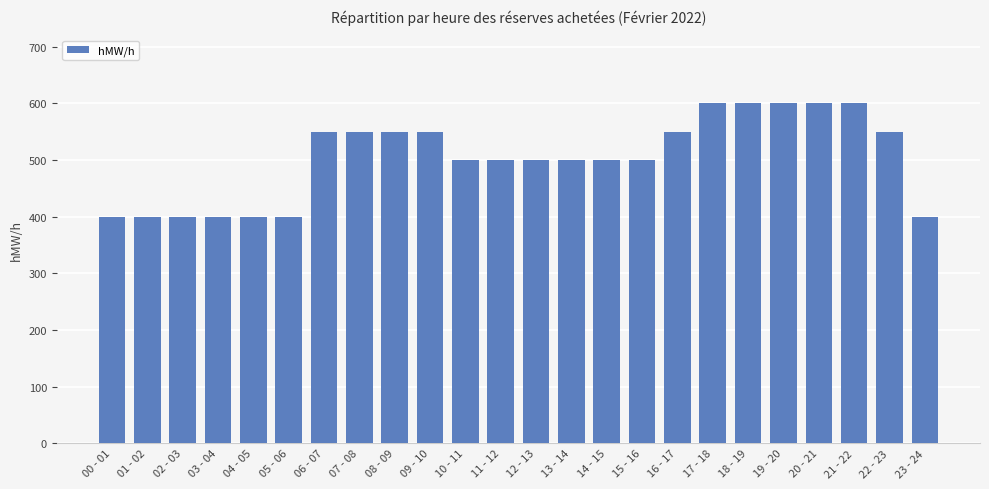

Reading right to left, extract all data points from this chart.

400	550	600	600	600	600	600	550	500	500	500	500	500	500	550	550	550	550	400	400	400	400	400	400